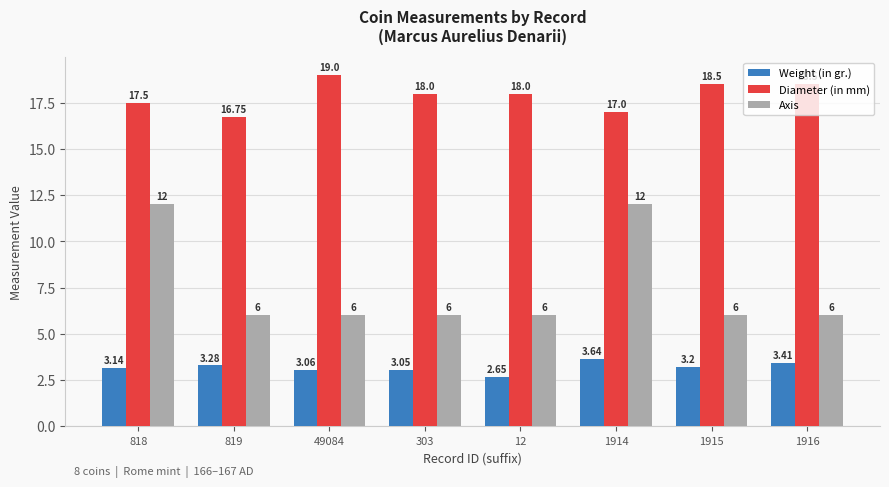

At which category does the chart reach its minimum across all series?

12